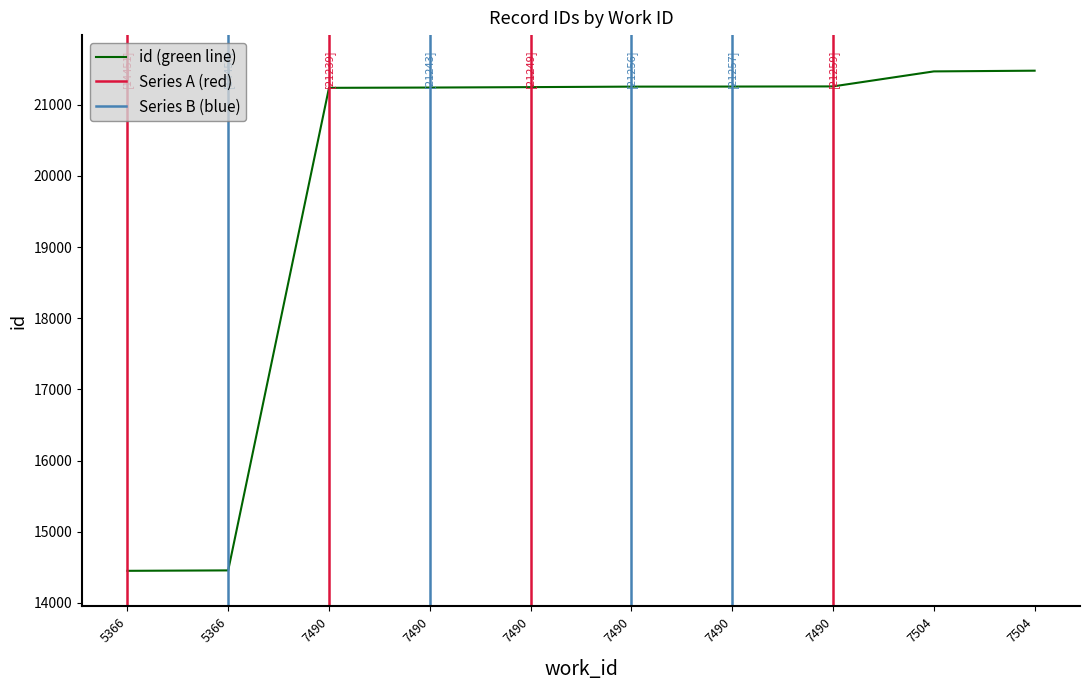

Where does the data first go above 21256?

7490